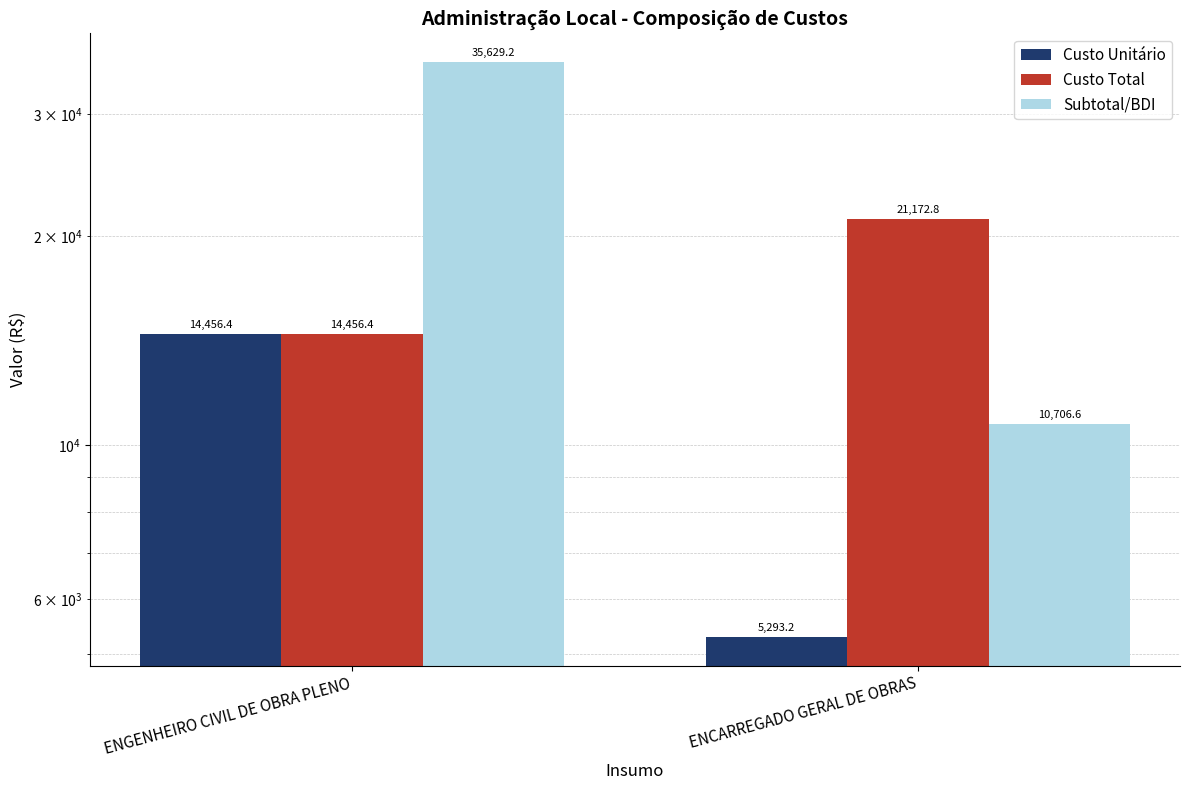

Is it true that Subtotal/BDI equals 10706.6 at ENCARREGADO GERAL DE OBRAS?

True